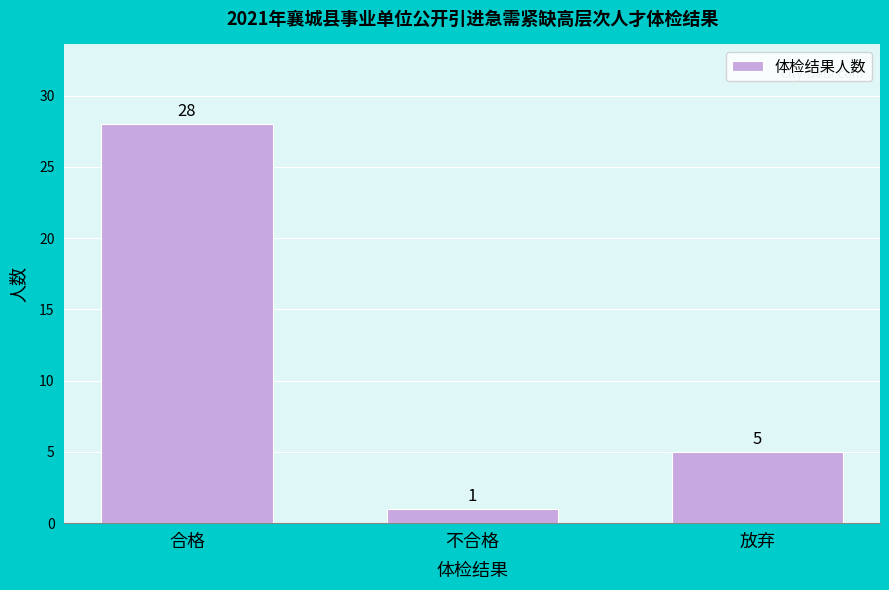

Reading left to right, list all the values displayed in this chart.

合格=28	不合格=1	放弃=5